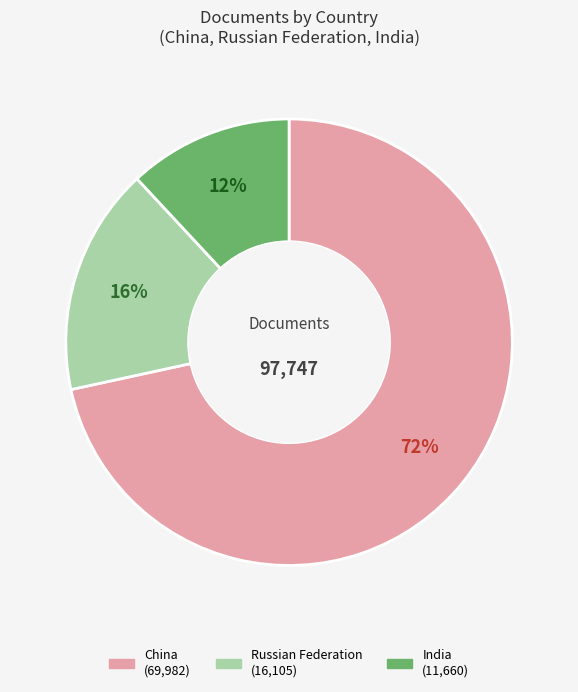

To the nearest percent, what is the average slice percentage?

33%